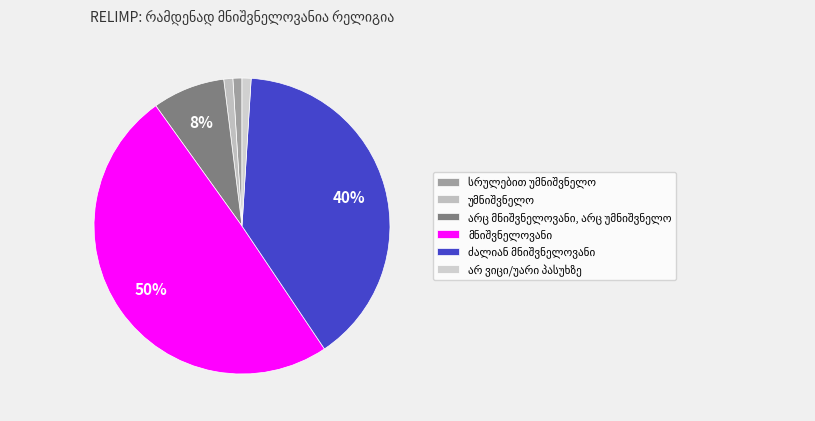

To the nearest percent, what is the average slice percentage?

17%